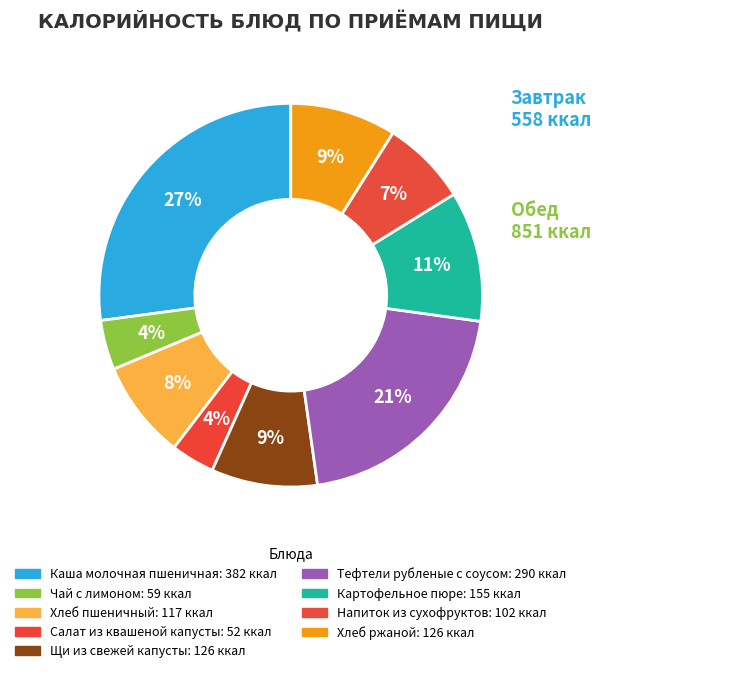

How many slices are in this pie chart?

9